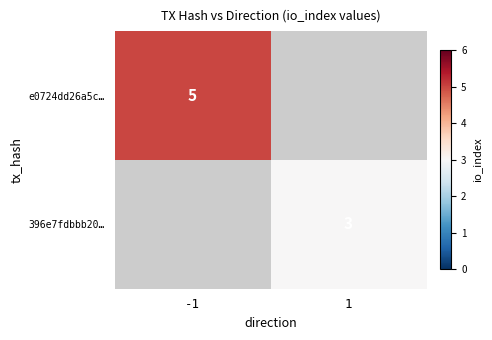

The value of e0724dd26a5c… at -1 is 3. True or false?

False